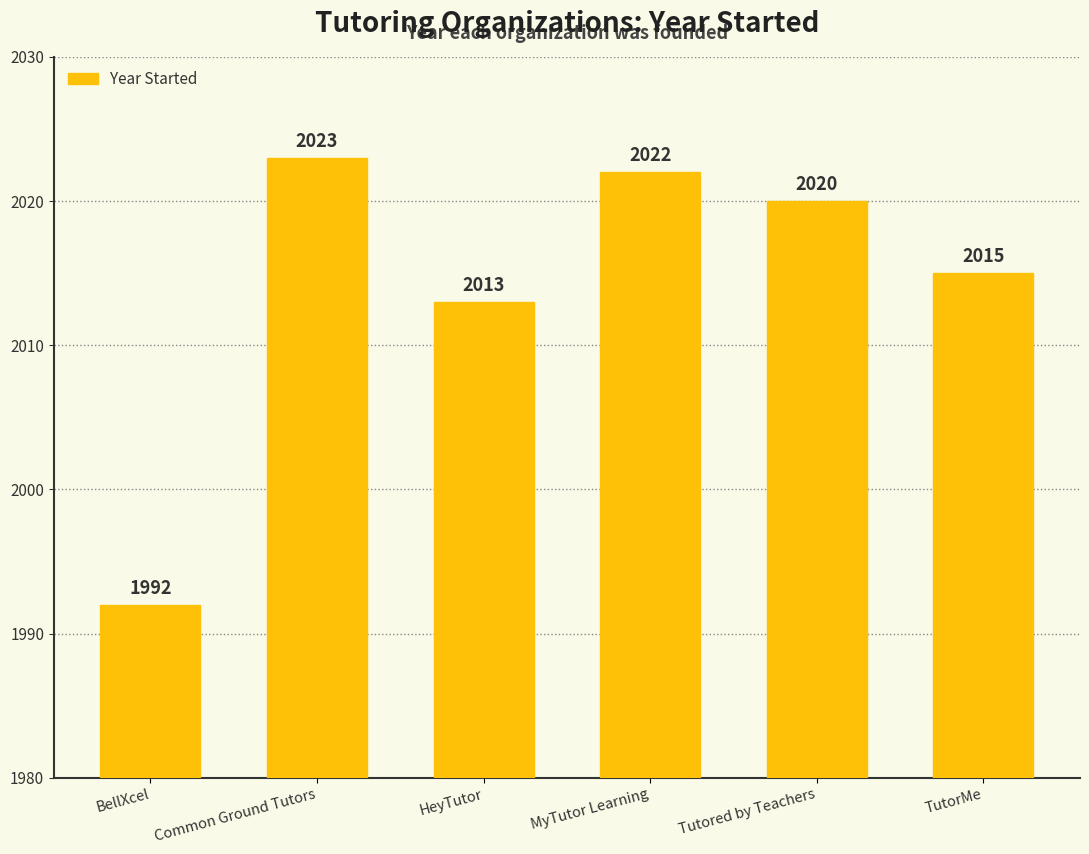

Which has a higher value, Common Ground Tutors or HeyTutor?

Common Ground Tutors